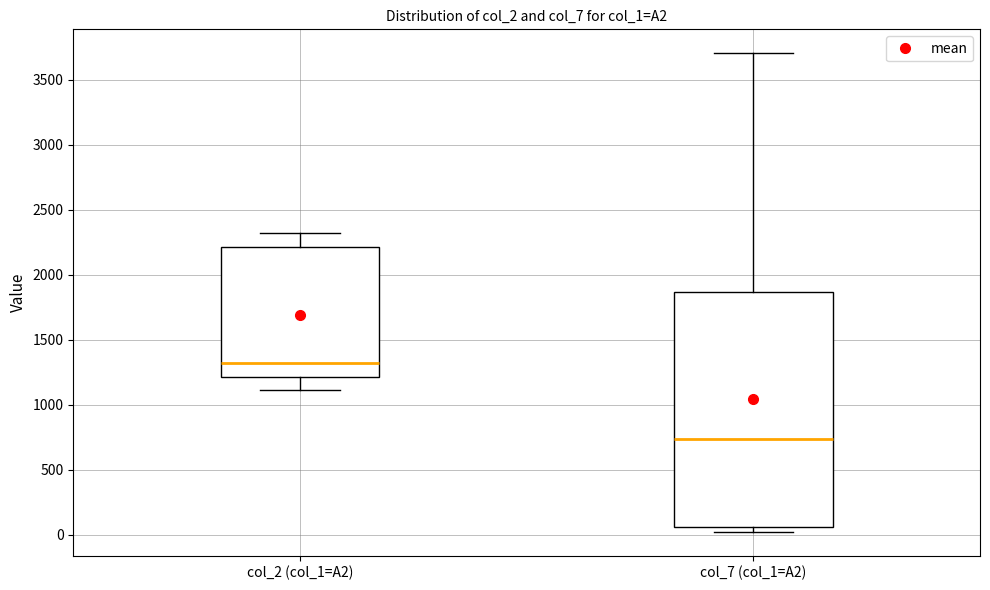

Reading left to right, read every box against the y-axis: the position of its median line, the range the box covers, and the ends of its whiskers. The values are not printed on the chart, so give them approximately, as read against the axis.

col_2 (col_1=A2): median 1350, box 1200 to 2200, whiskers 1100 to 2300
col_7 (col_1=A2): median 750, box 50 to 1850, whiskers 0 to 3700